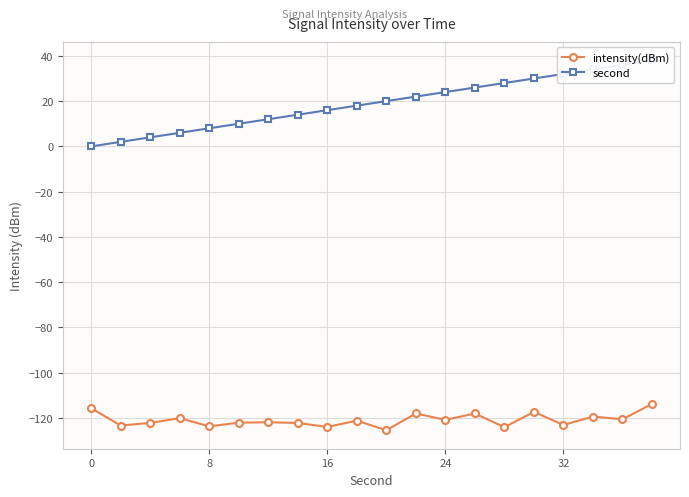

Which series has the largest range (max minus min)?

second